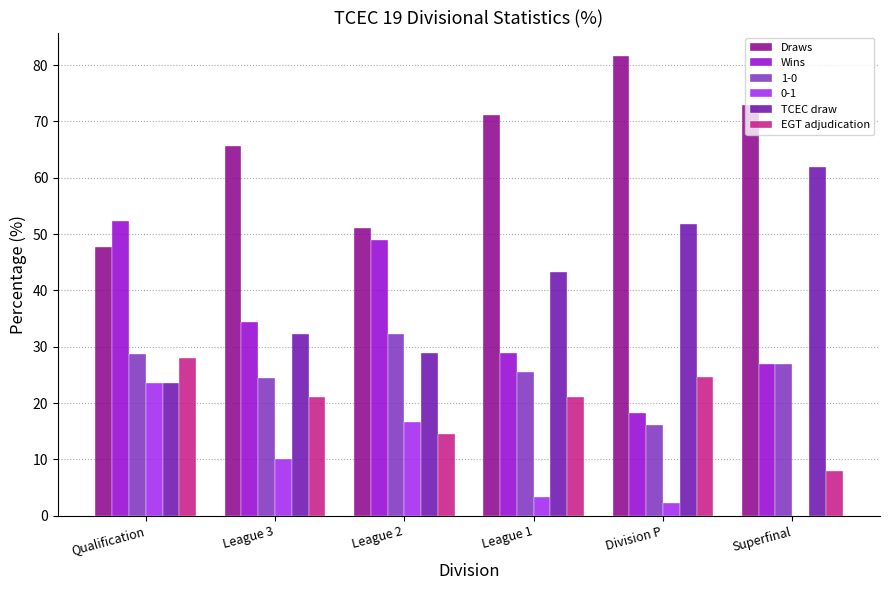

What is the sum of the TCEC draw values at League 1 and Division P?

95.1